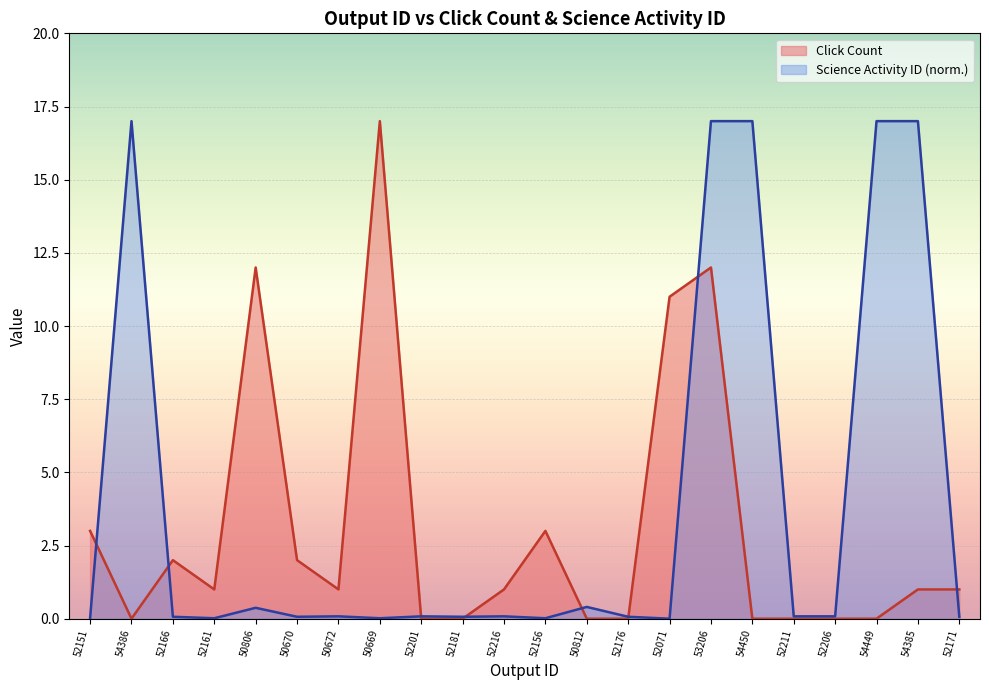

At how many categories does at least one series exceed 13?

6